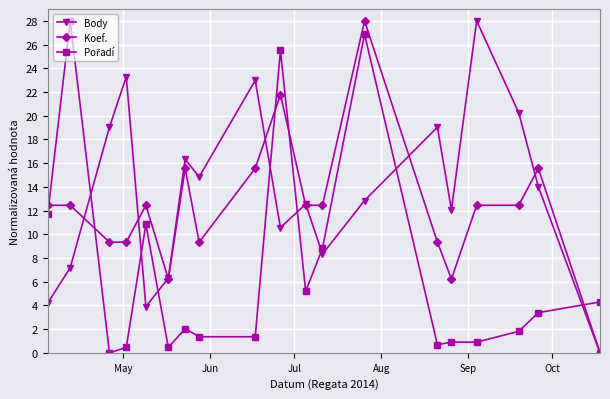

At how many categories does at least one series exceed 8?

17